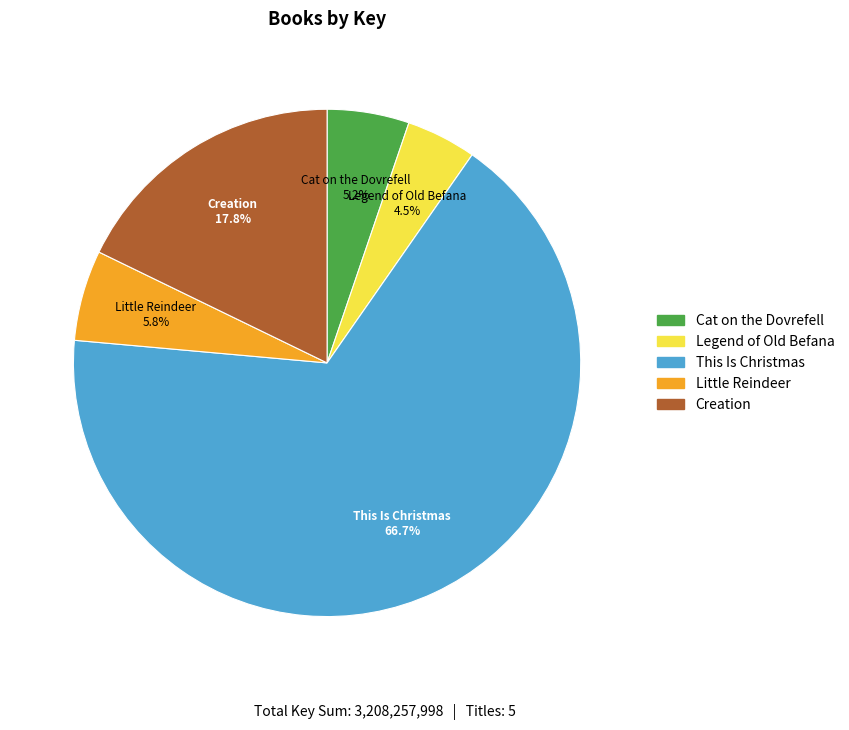

Count the number of slices in the pie.

5